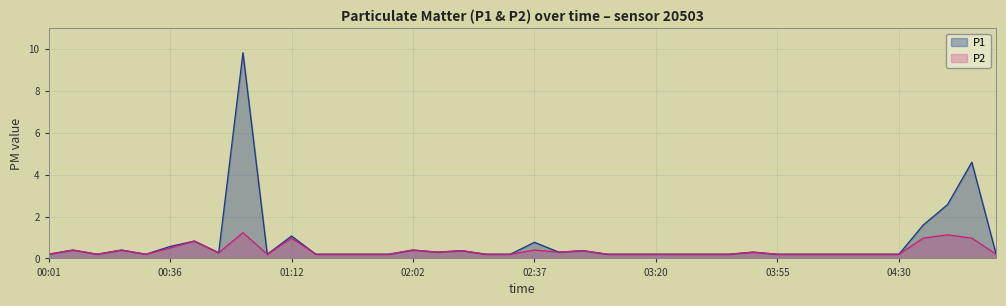

Reading right to left, what are all the values shown in this chart?

P1: 0.2	4.6	2.6	1.6	0.2	0.2	0.2	0.2	0.2	0.2	0.3	0.2	0.2	0.2	0.2	0.2	0.2	0.4	0.3	0.8	0.2	0.2	0.4	0.3	0.4	0.2	0.2	0.2	0.2	1.1	0.2	9.8	0.3	0.8	0.6	0.2	0.4	0.2	0.4	0.2
P2: 0.2	1.0	1.1	1.0	0.2	0.2	0.2	0.2	0.2	0.2	0.3	0.2	0.2	0.2	0.2	0.2	0.2	0.4	0.3	0.4	0.2	0.2	0.4	0.3	0.4	0.2	0.2	0.2	0.2	1.0	0.2	1.2	0.3	0.8	0.5	0.2	0.4	0.2	0.4	0.2